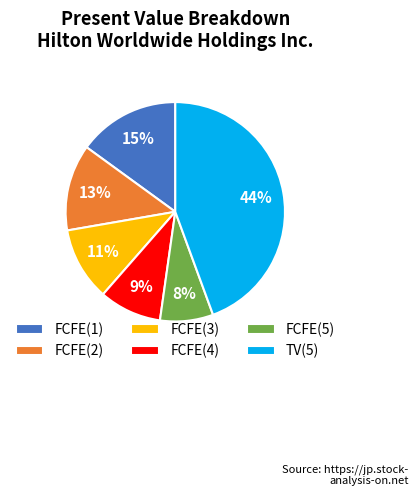

True or false: TV(5) accounts for 44% of the total.

True